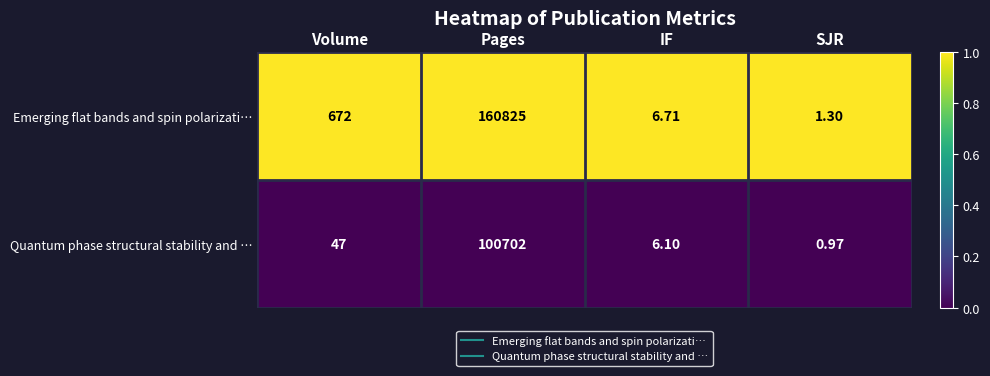

At which category does the chart reach its peak across all series?

Pages